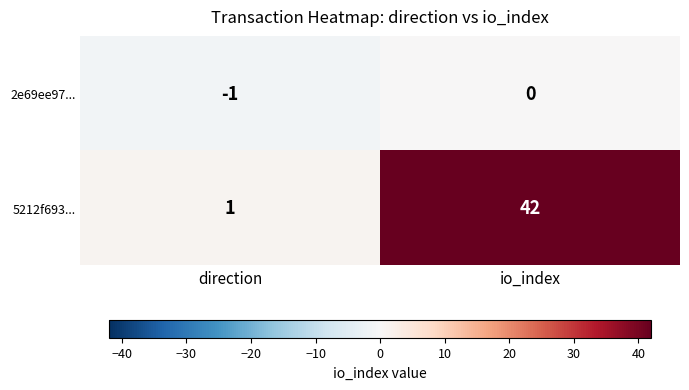

At which category is the sum across all series the highest?

io_index